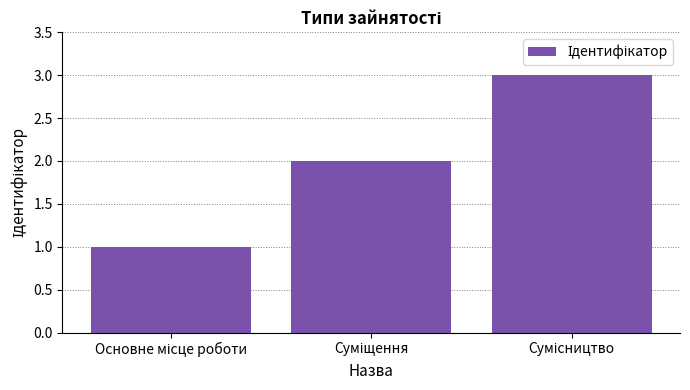

What is the sum of all values?

6